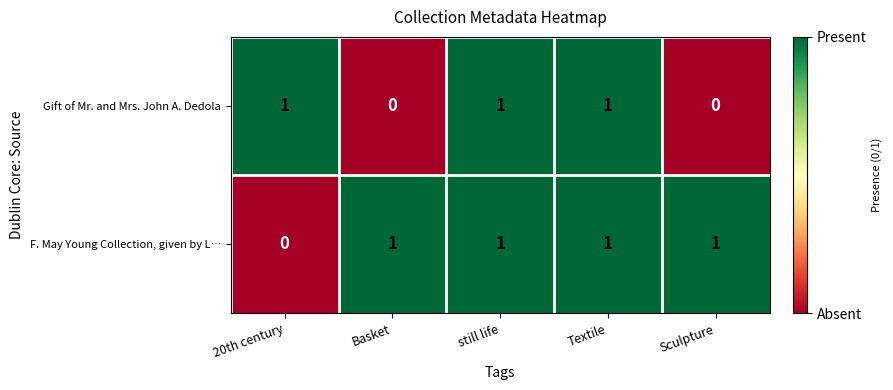

Reading left to right, extract all data points from this chart.

Gift of Mr. and Mrs. John A. Dedola: 20th century=1	Basket=0	still life=1	Textile=1	Sculpture=0
F. May Young Collection, given by L…: 20th century=0	Basket=1	still life=1	Textile=1	Sculpture=1